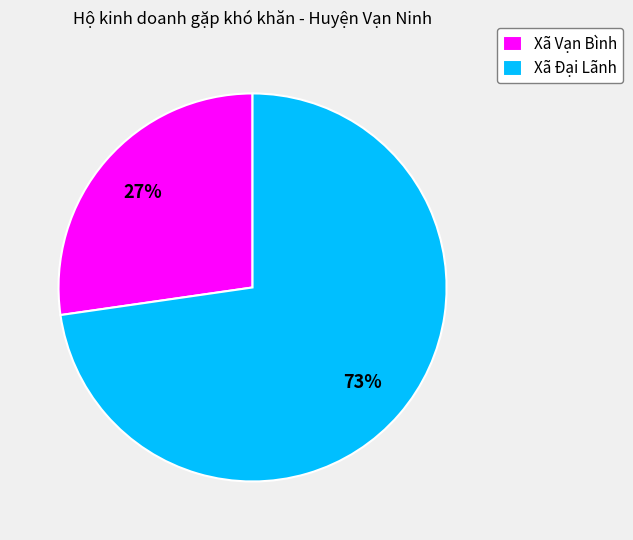

How many slices are in this pie chart?

2